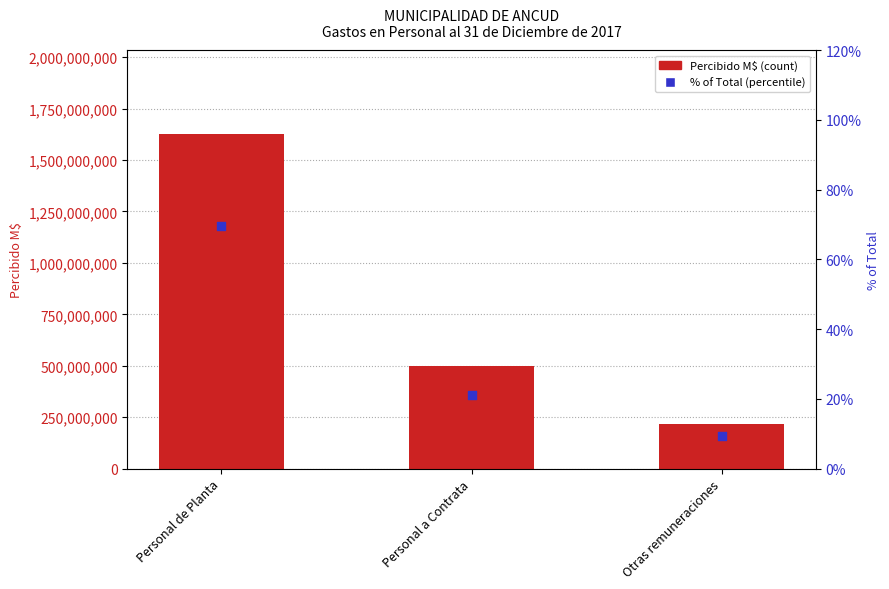

Is the value of % of Total at Otras remuneraciones greater than the value of PERCIBIDO M$ at Personal de Planta?

No